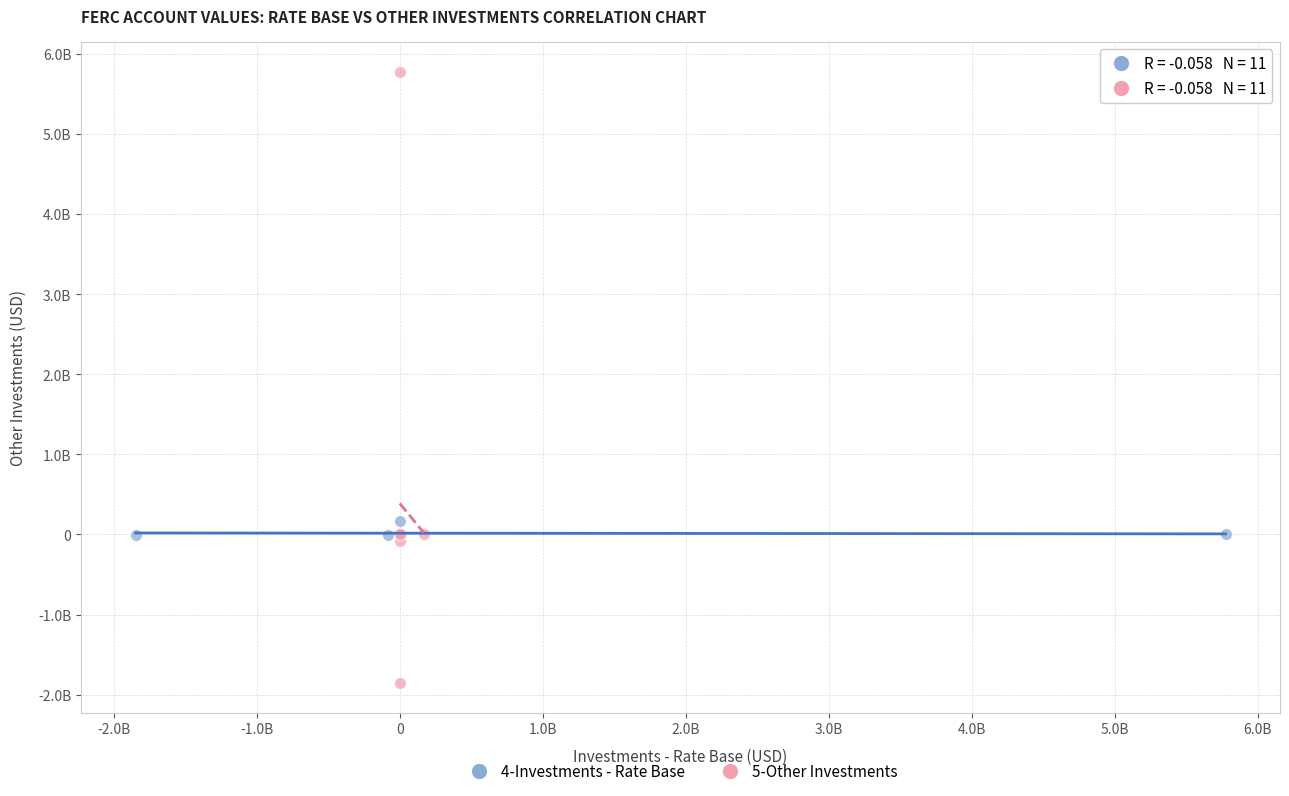

What are all the series names shown in the legend?

4-Investments - Rate Base, 5-Other Investments